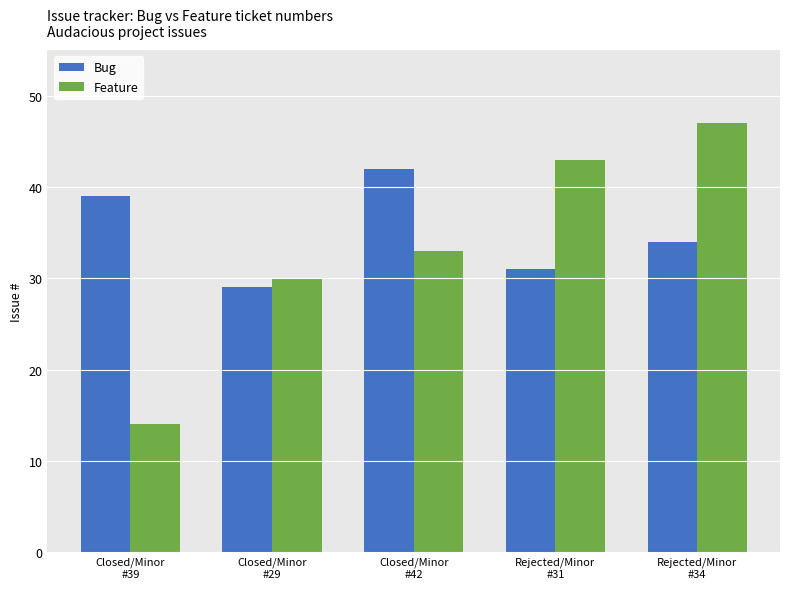

How many distinct data groups are displayed?

2